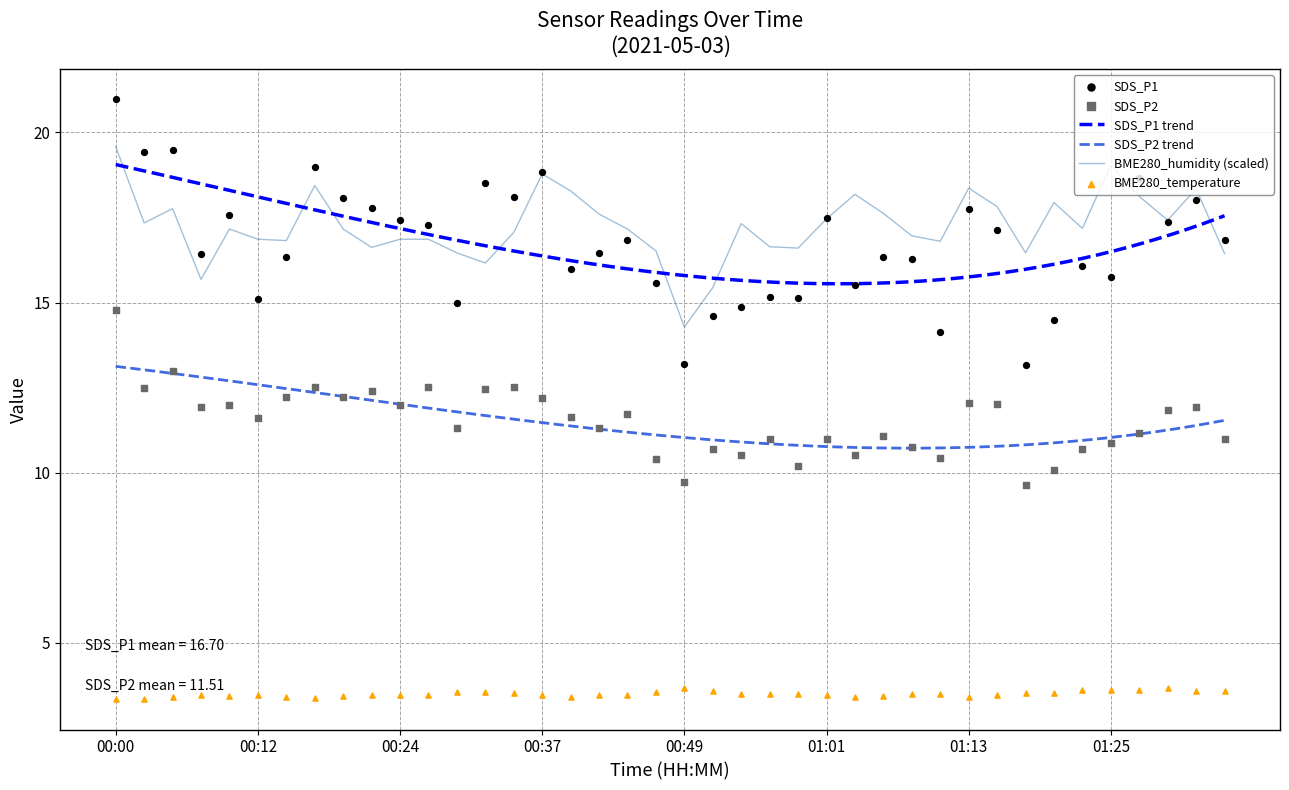

Which series has the largest total across all categories?

BME280_humidity